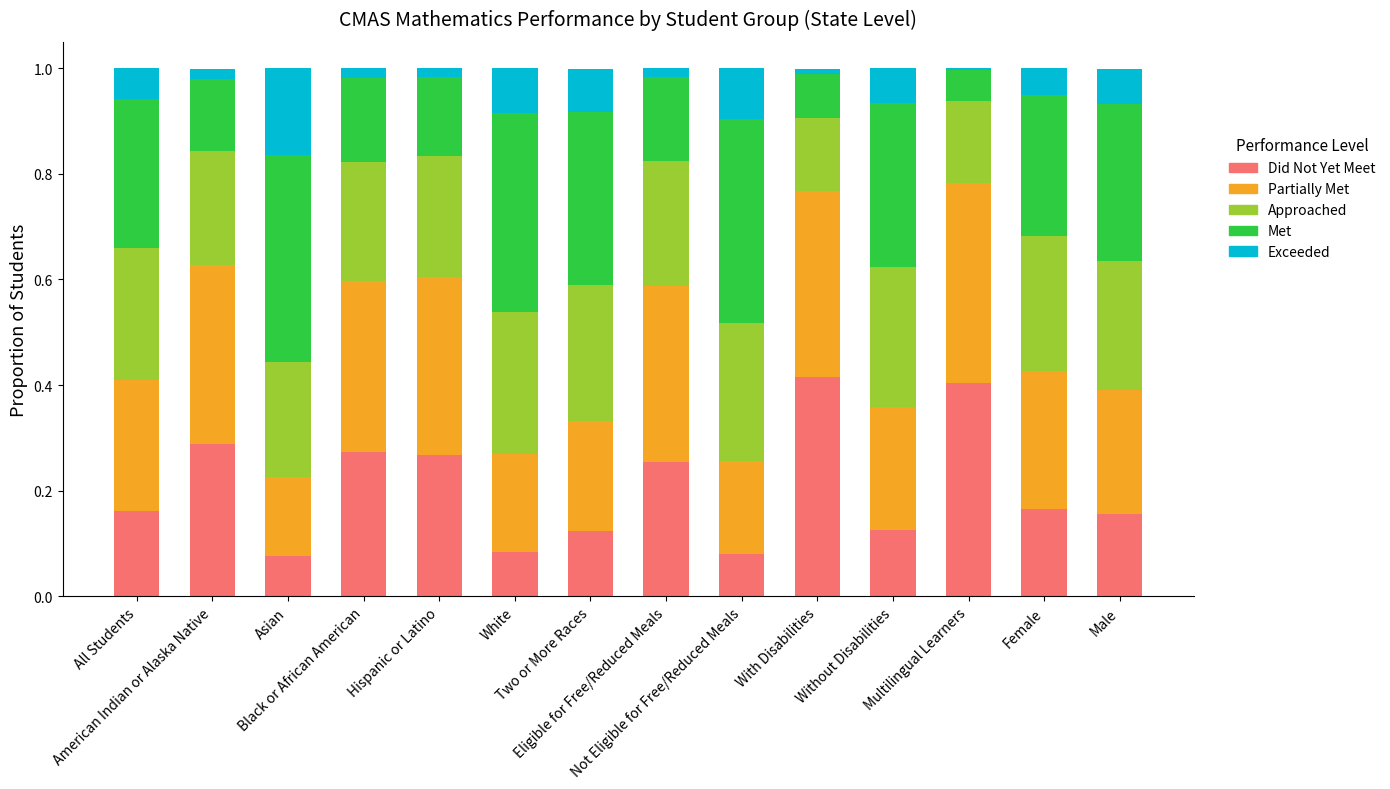

What is the sum of all Did Not Yet Meet values?

2.9